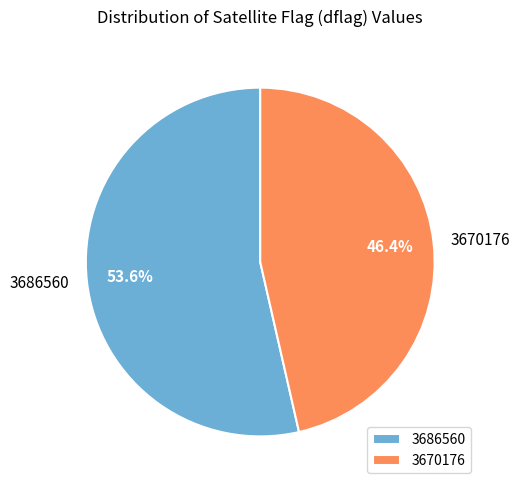

Does any single category account for the majority?

Yes